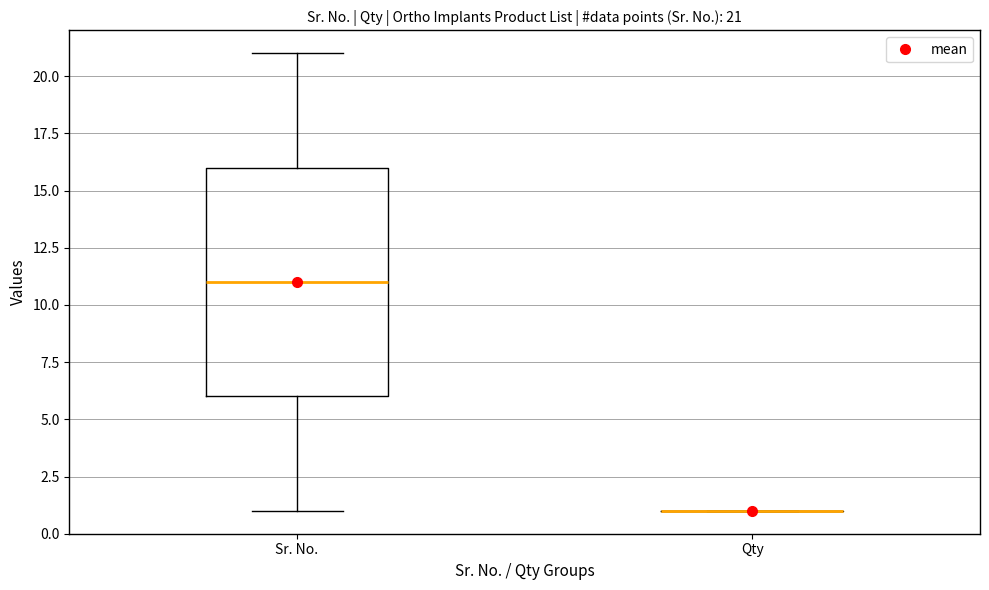

Which box is the tallest, from its lower edge to its upper edge?

Sr. No.